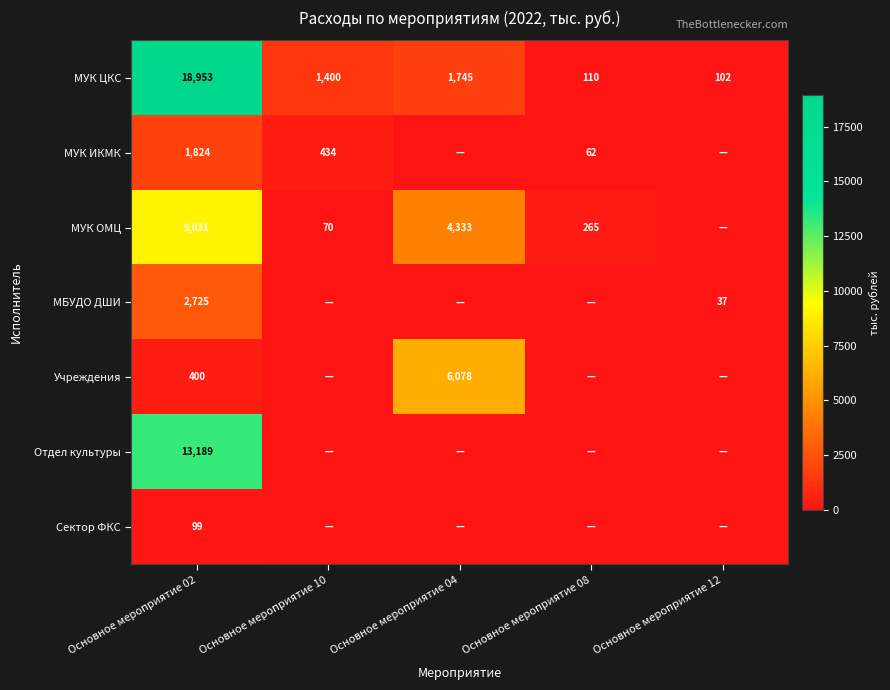

What is the difference between the МУК ЦКС values at Основное мероприятие 02 and Основное мероприятие 10?

17553